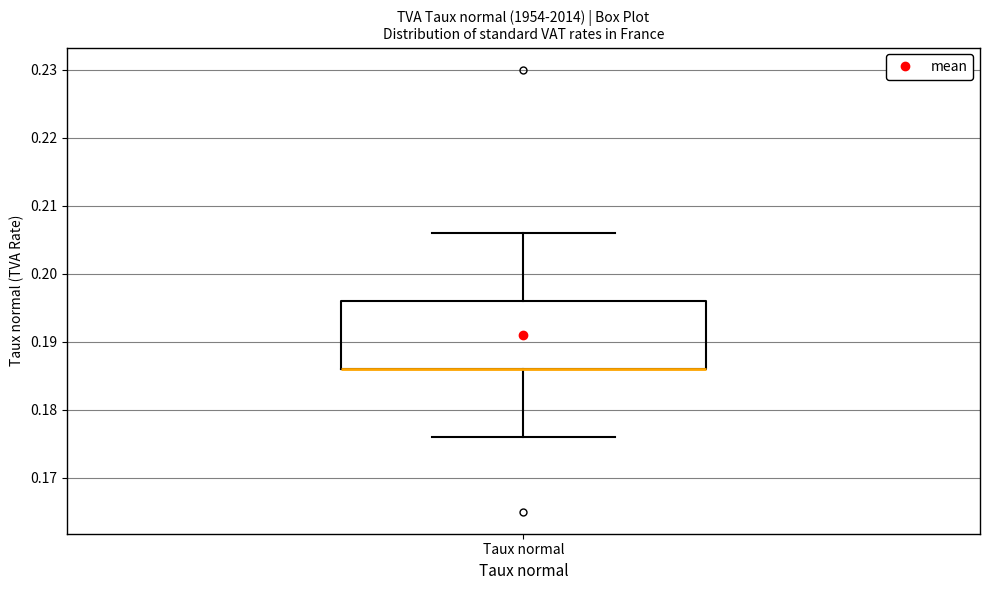

Where does the lower whisker of the box for Taux normal end on the y-axis? The values are not printed on the chart, so give them approximately, as read against the axis.

0.176